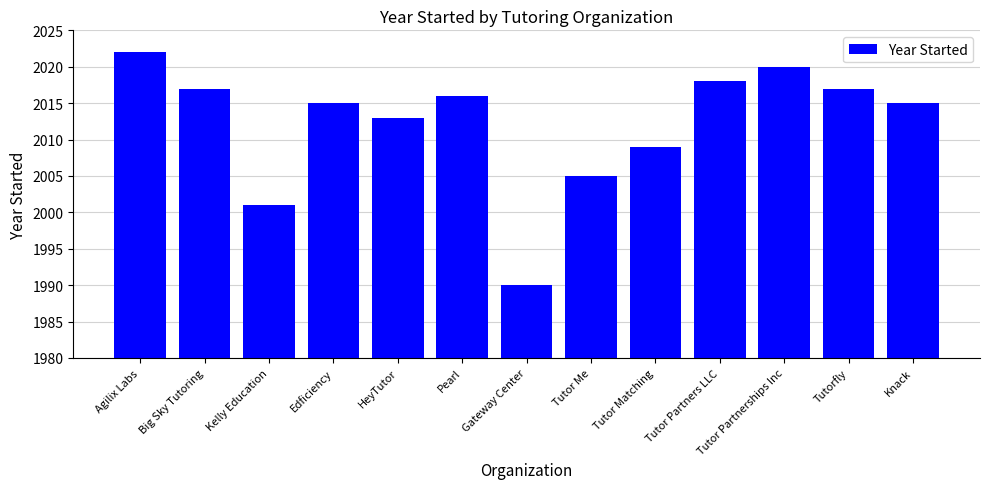

Reading left to right, list all the values displayed in this chart.

Agilix Labs=2022	Big Sky Tutoring=2017	Kelly Education=2001	Edficiency=2015	HeyTutor=2013	Pearl=2016	Gateway Center=1990	Tutor Me=2005	Tutor Matching=2009	Tutor Partners LLC=2018	Tutor Partnerships Inc=2020	Tutorfly=2017	Knack=2015